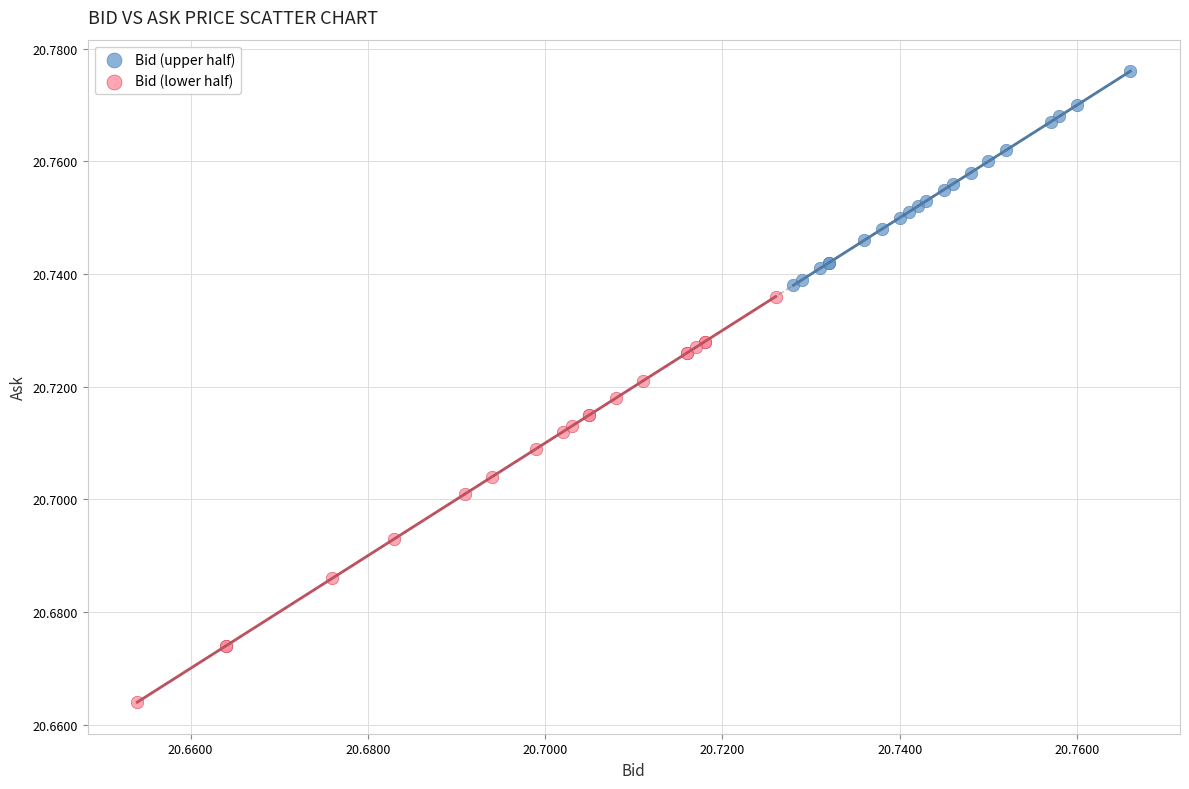

Which series reaches the maximum Y coordinate?

Bid (upper half)